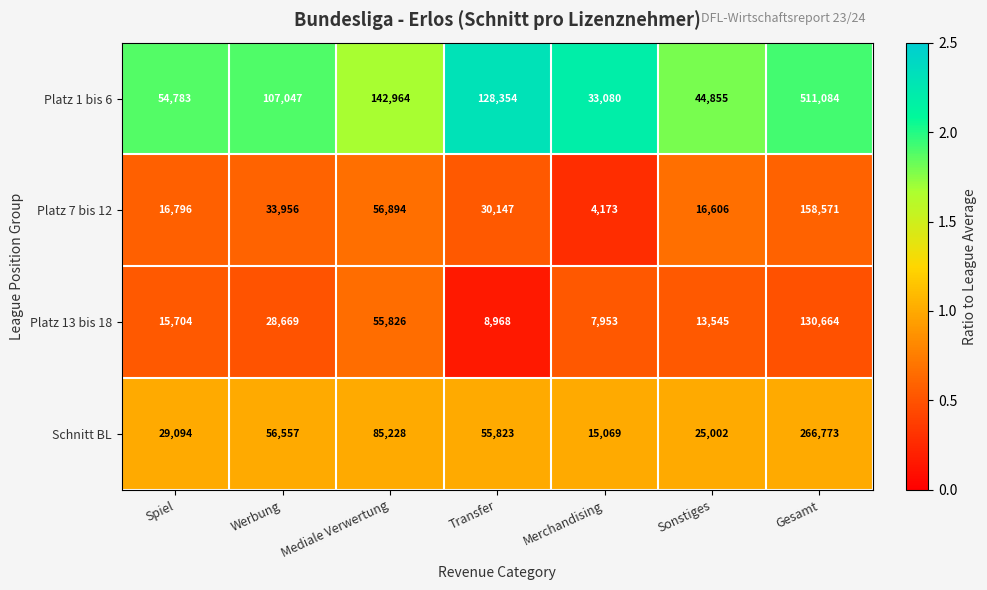

Rank the series at Spiel from highest to lowest value.

Platz 1 bis 6, Schnitt BL, Platz 7 bis 12, Platz 13 bis 18